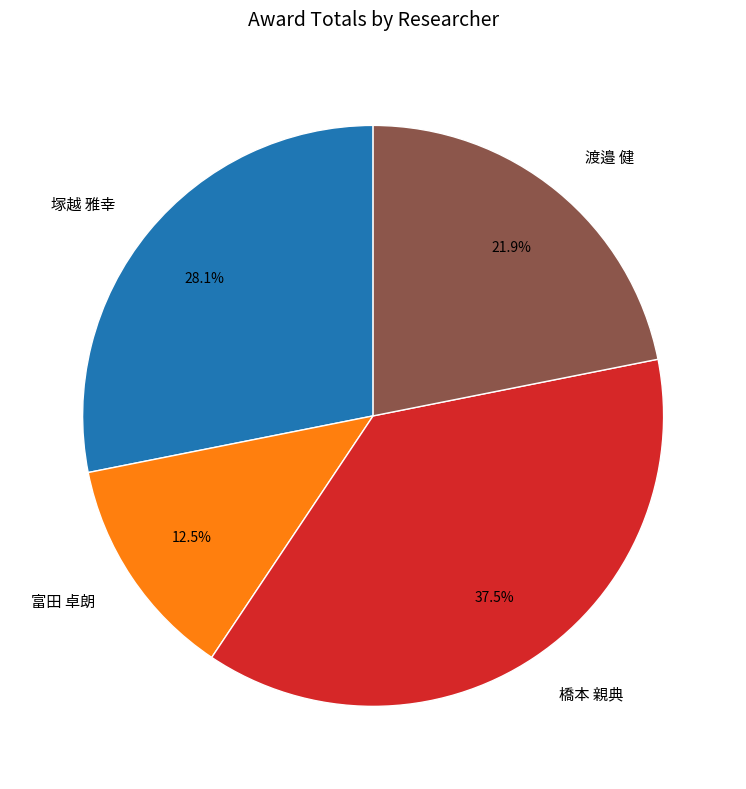

Rank the categories by value from lowest to highest.

富田 卓朗, 渡邉 健, 塚越 雅幸, 橋本 親典